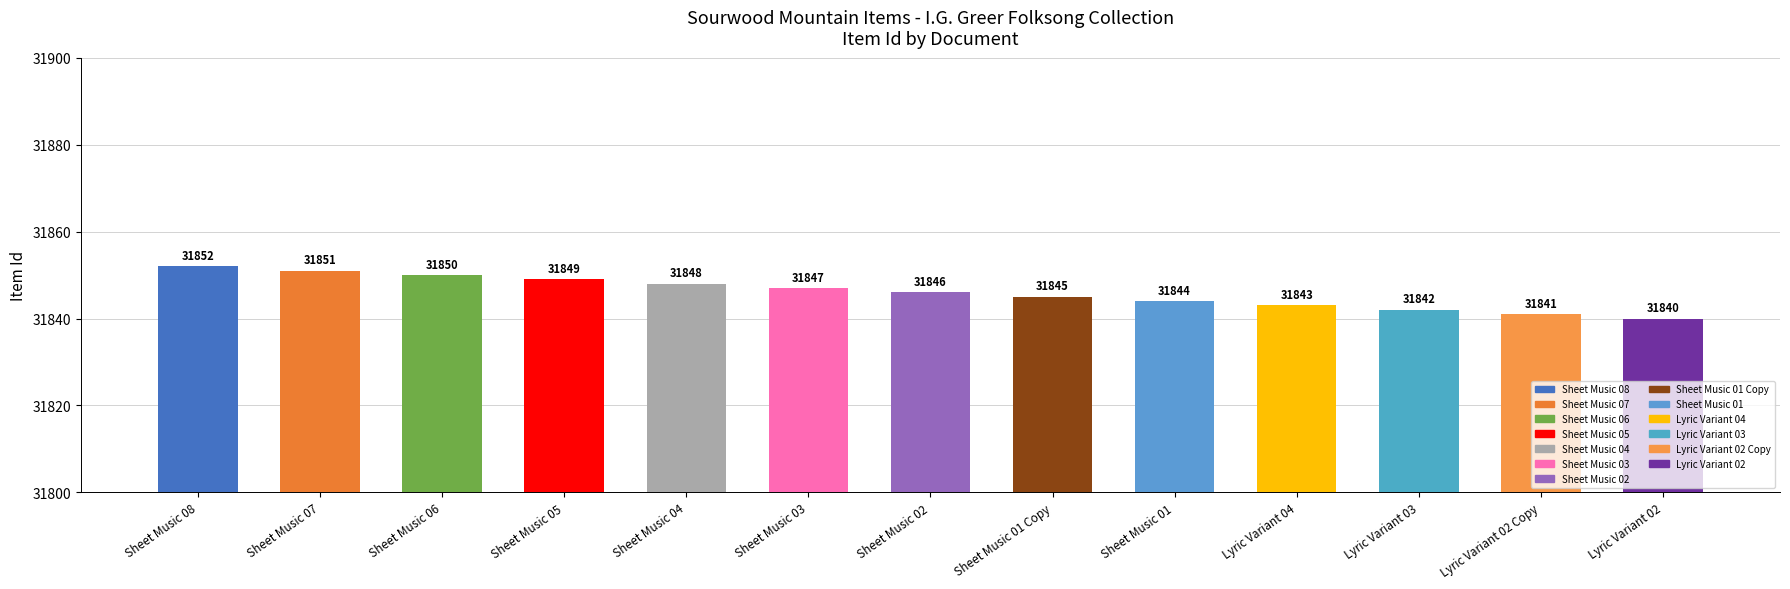

At which label does the data first exceed 31846?

Sheet Music 08